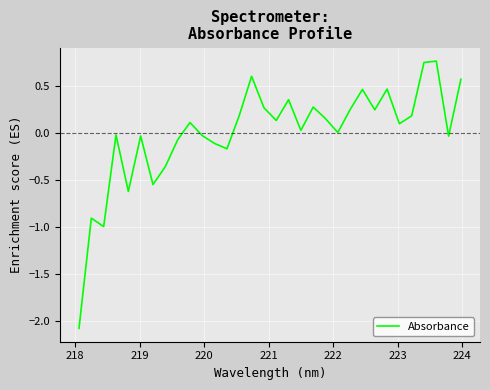

Count the number of categories in the chart.

32